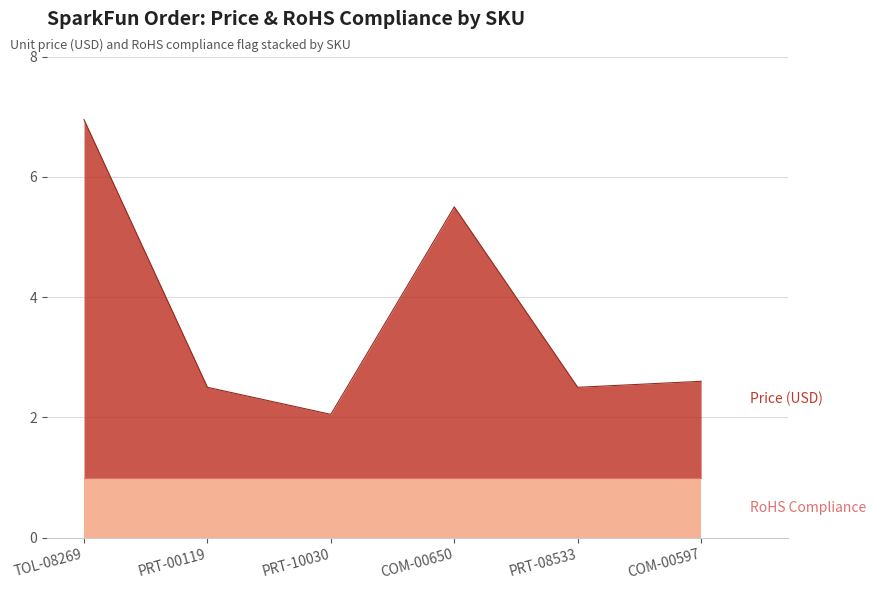

List the labels in order of value, smallest first.

PRT-10030, PRT-00119, PRT-08533, COM-00597, COM-00650, TOL-08269